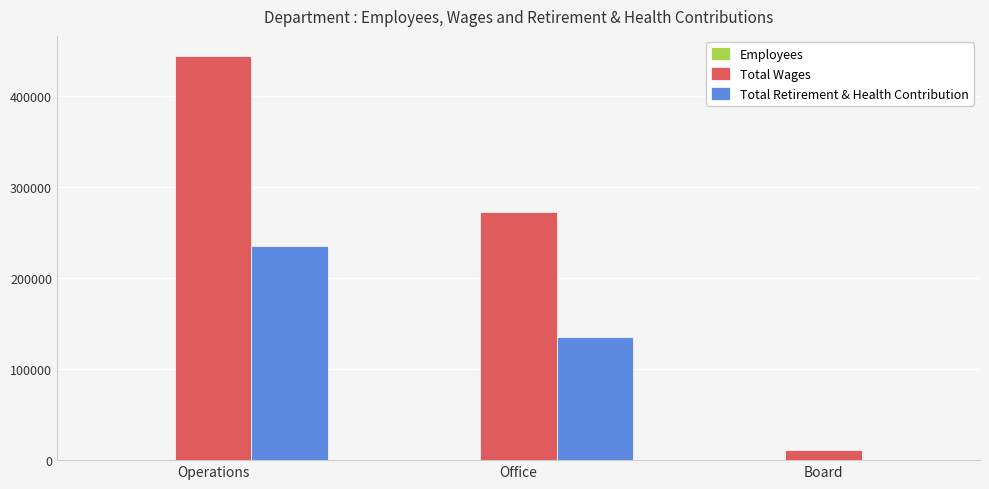

Which series has the largest total across all categories?

Total Wages